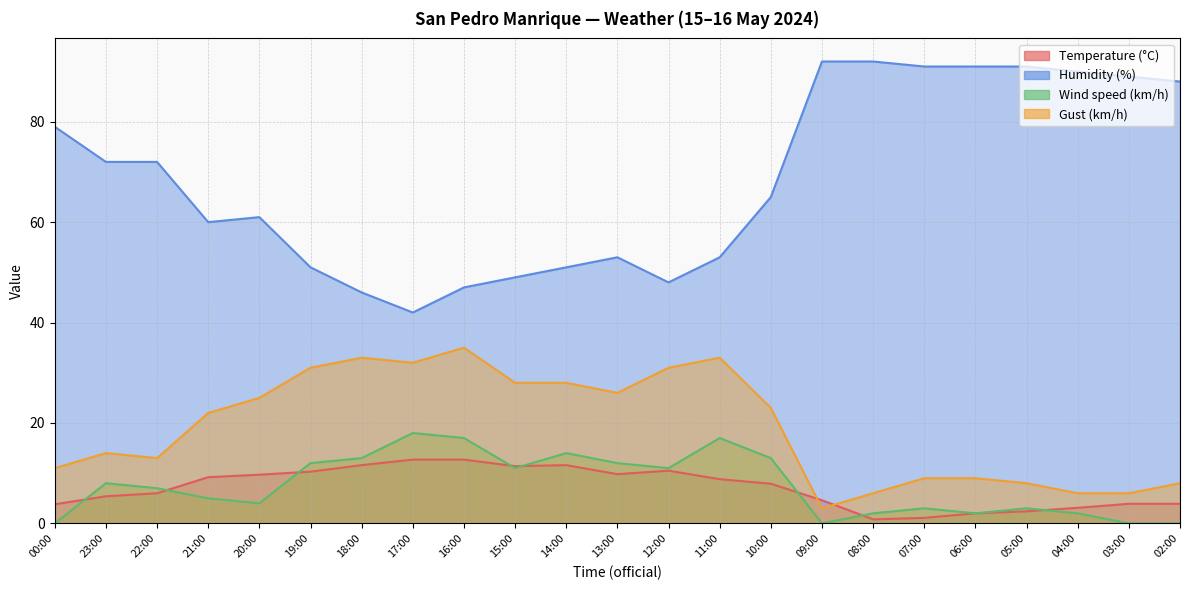

What is the greatest value displayed?

92.0